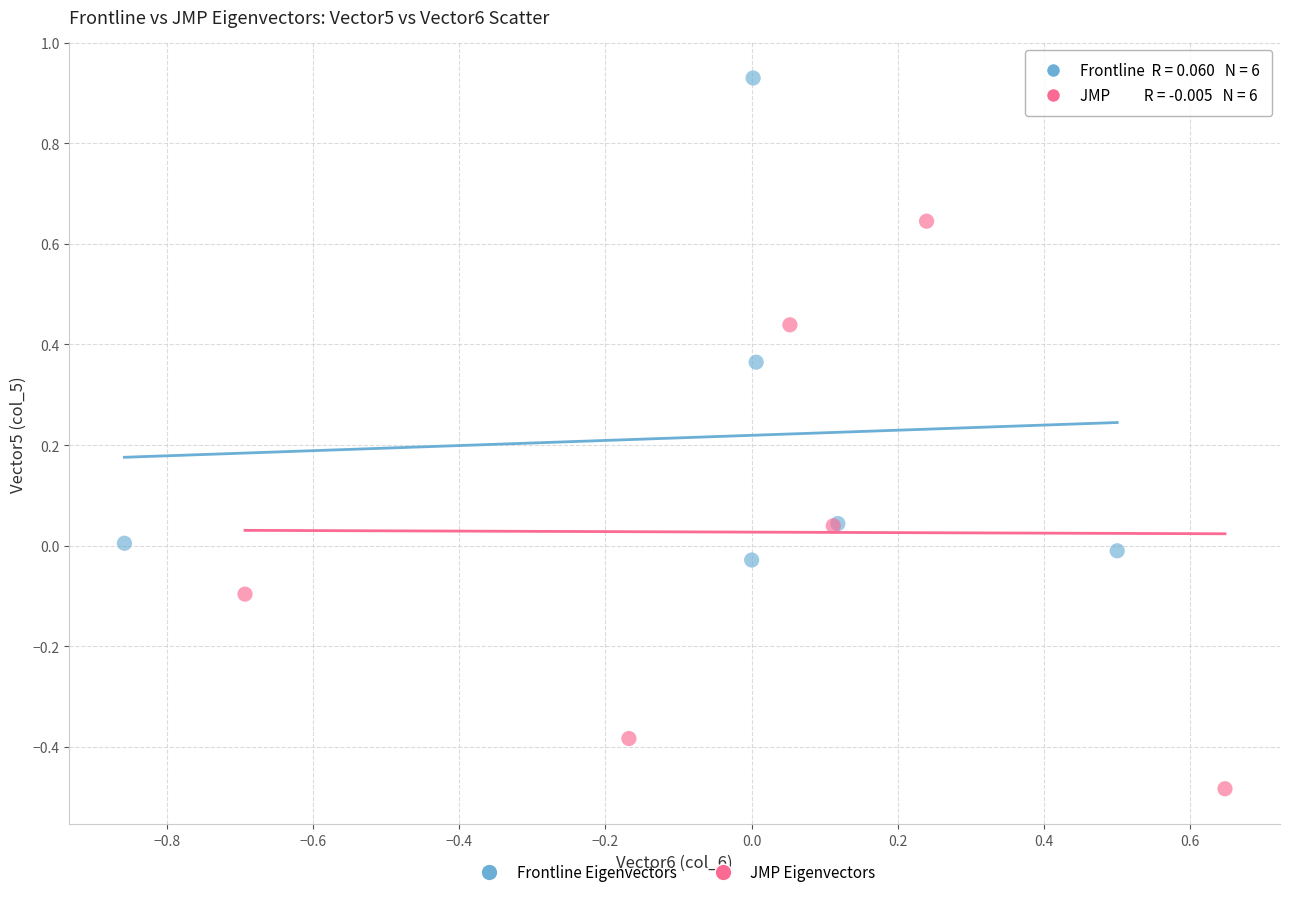

Which series contains the highest Y value?

Frontline Eigenvectors